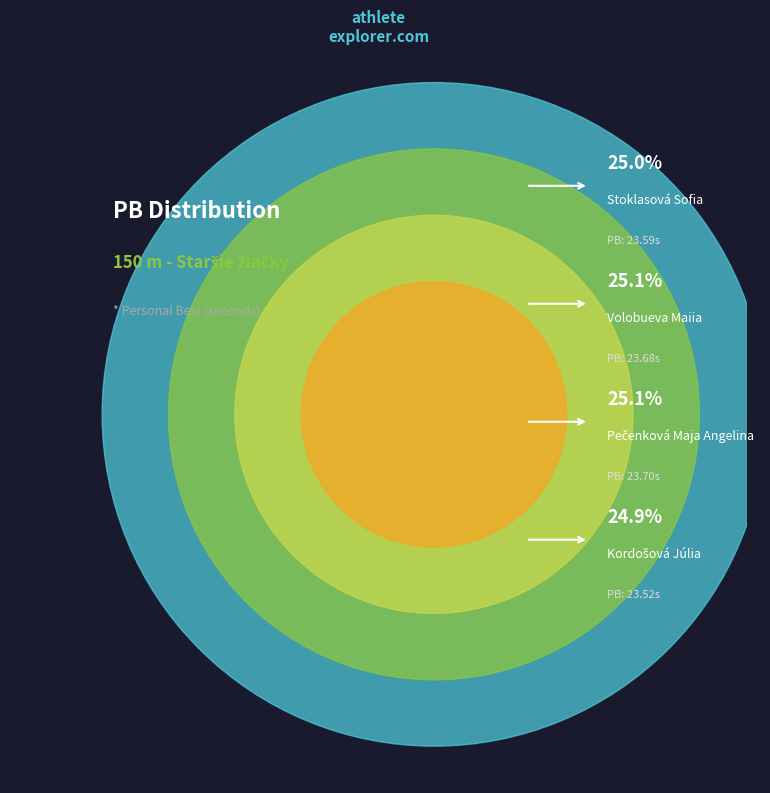

What is the smallest slice in the pie chart?

Kordošová Júlia